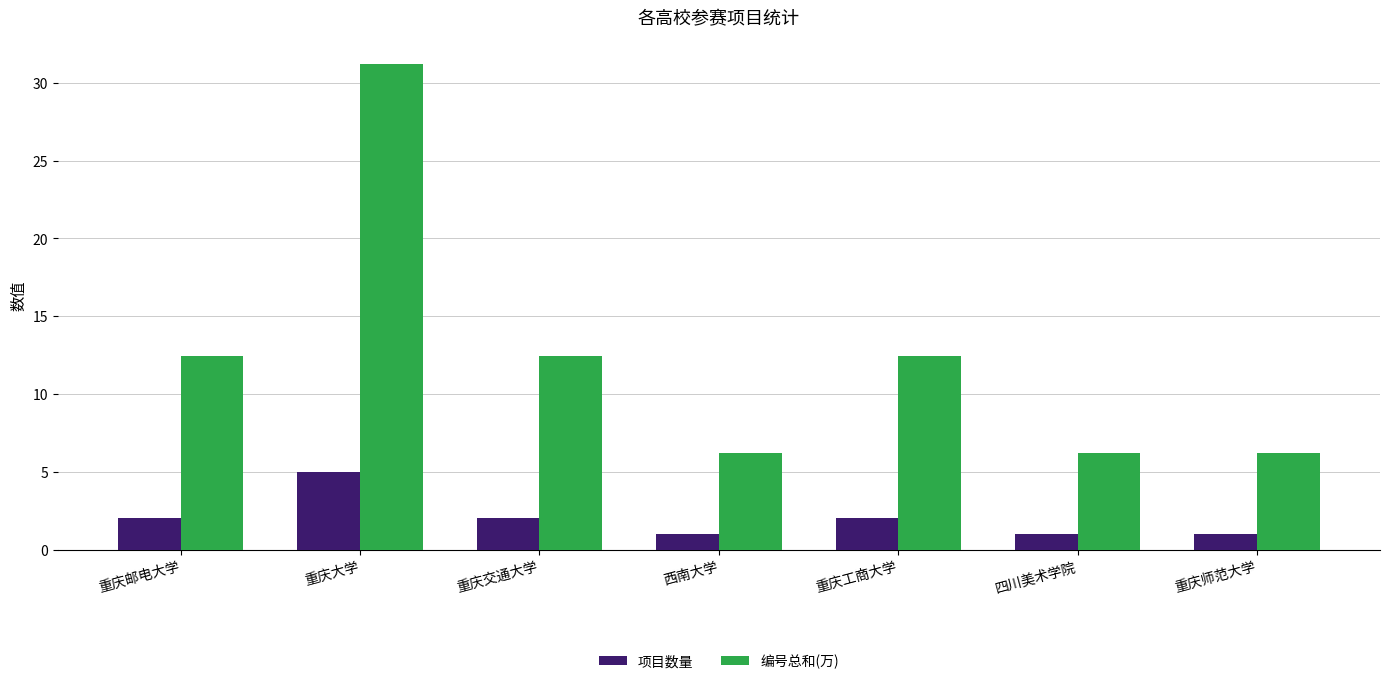

What position from the left is 西南大学?

4